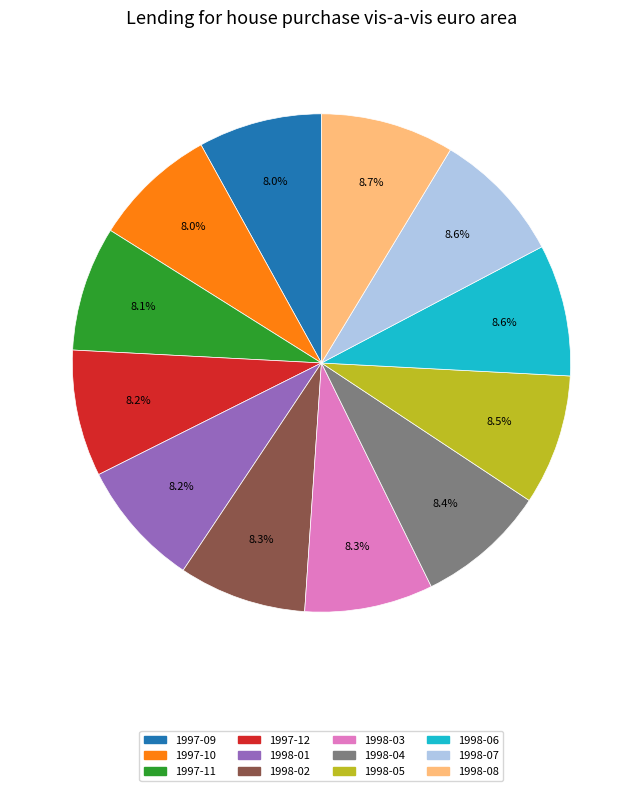

What is the ratio of the value at 1998-07 to the value at 1997-10?

1.1